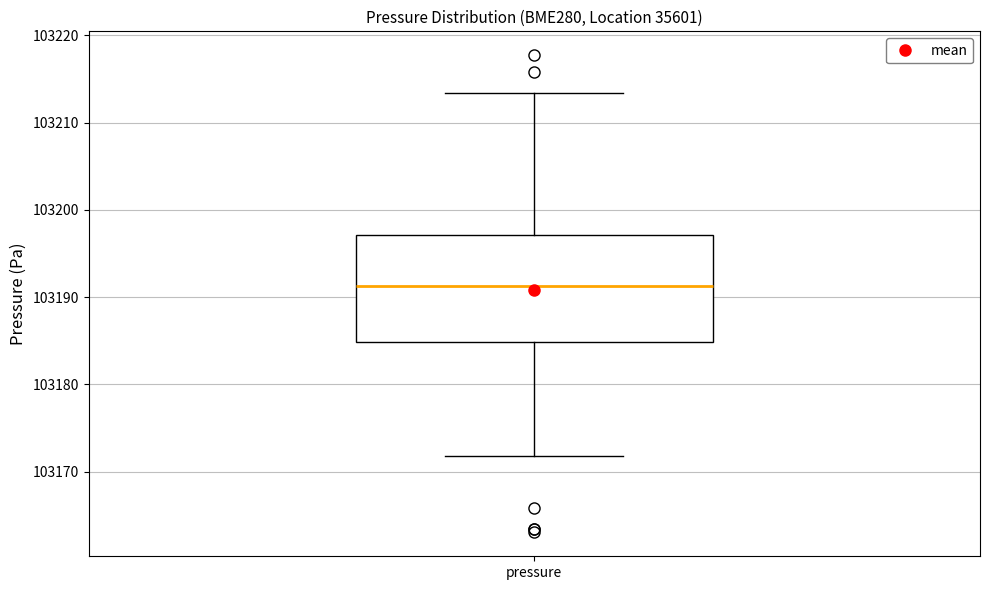

Where does the median line of the box for pressure sit on the y-axis? The values are not printed on the chart, so give them approximately, as read against the axis.

103191